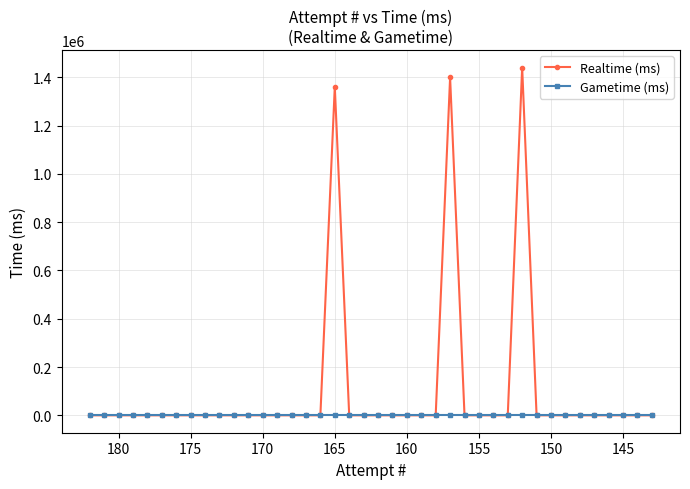

How many data points in Realtime (ms) are above 0?

3